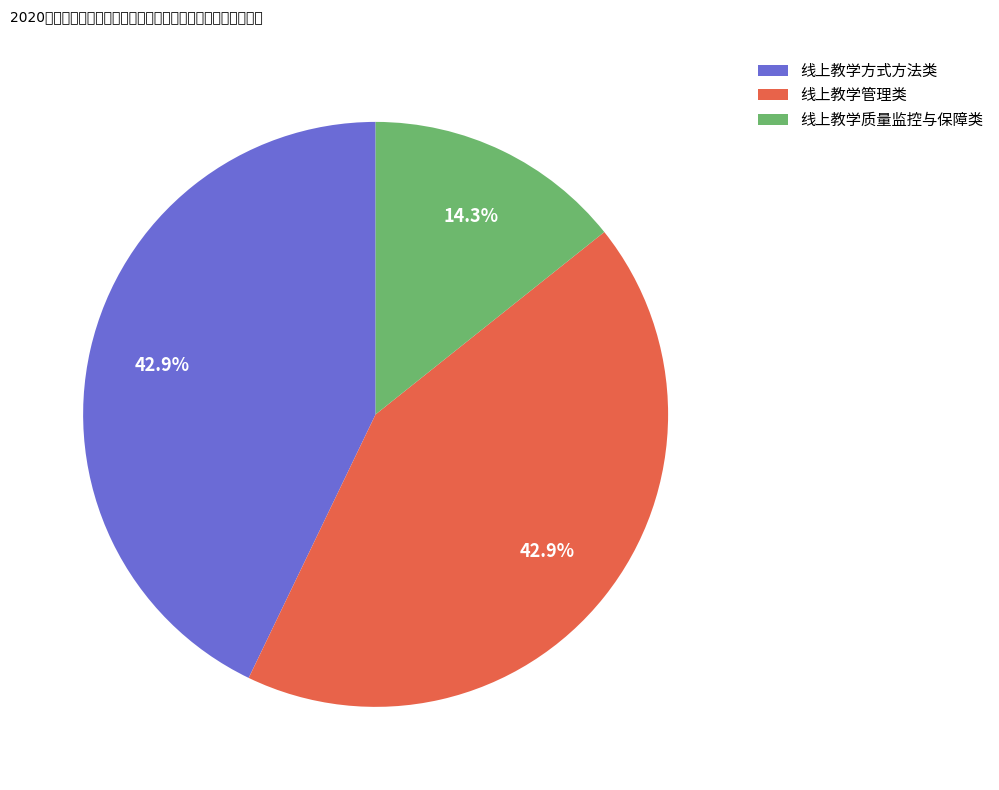

Is it true that 线上教学管理类 is 55% of the pie?

False